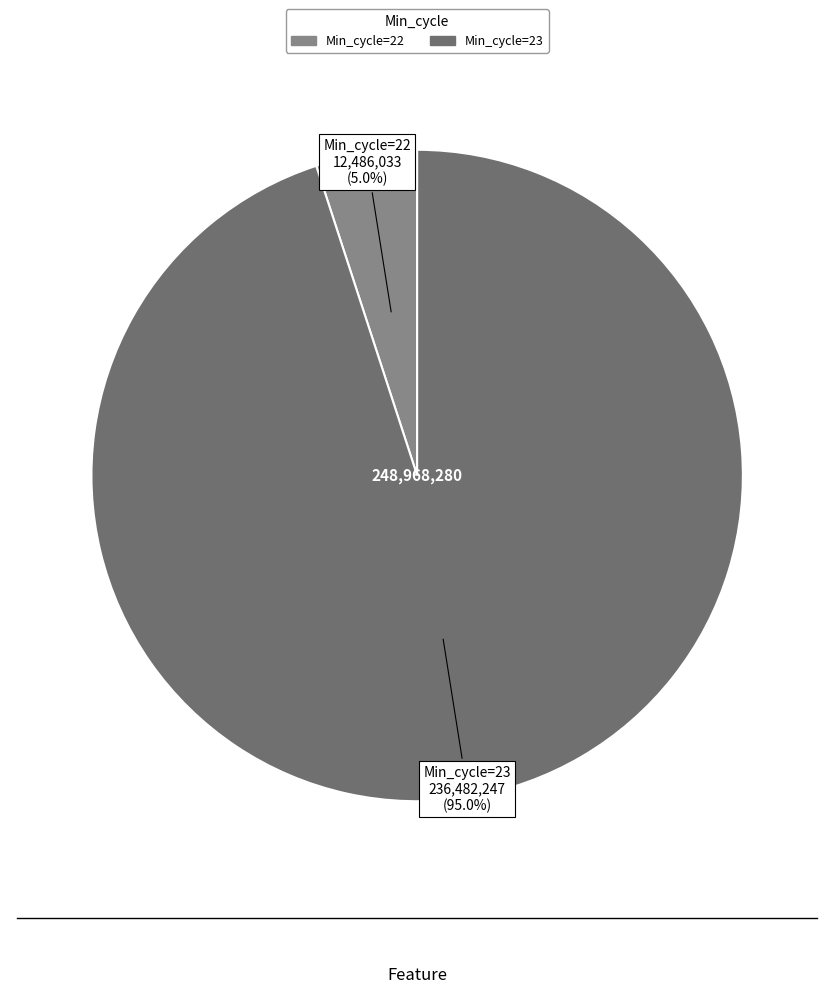

Is there any slice that represents more than half of the pie?

Yes